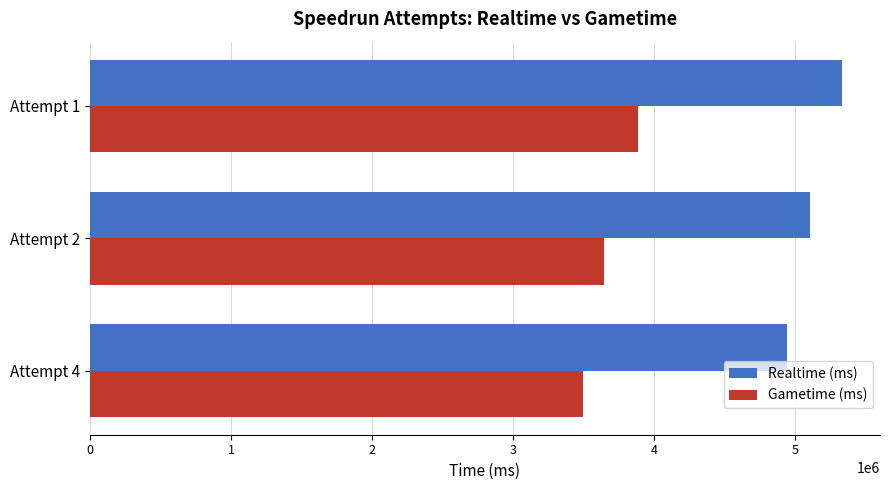

Is the value of Gametime (ms) at Attempt 1 greater than the value of Realtime (ms) at Attempt 2?

No